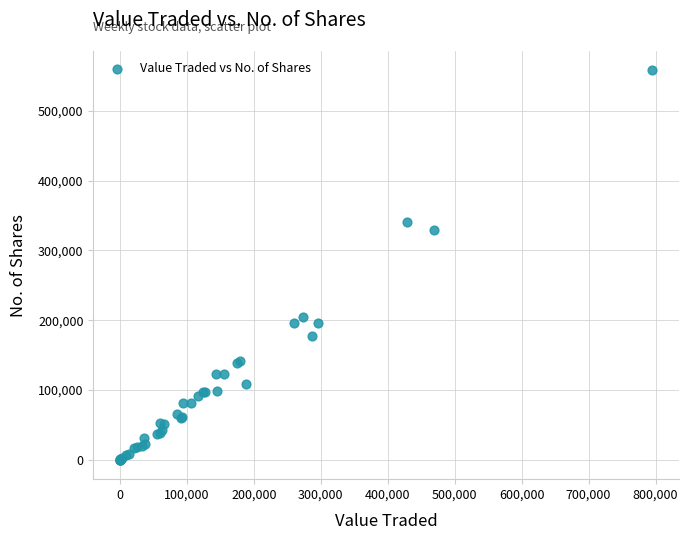

What Y value in the scatter plot is closest to 279018?

329061